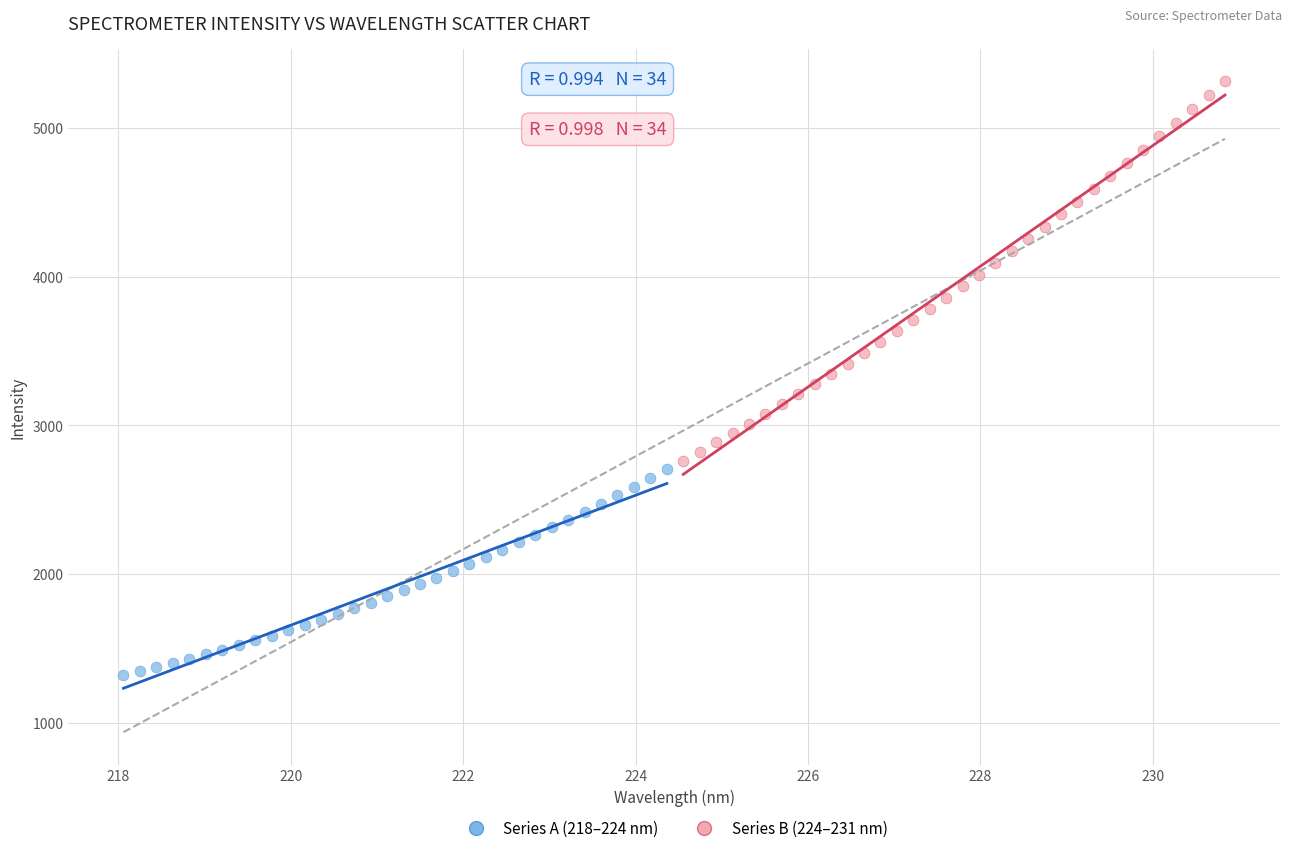

Which series has the widest spread of Y values?

Series B (224–231 nm)